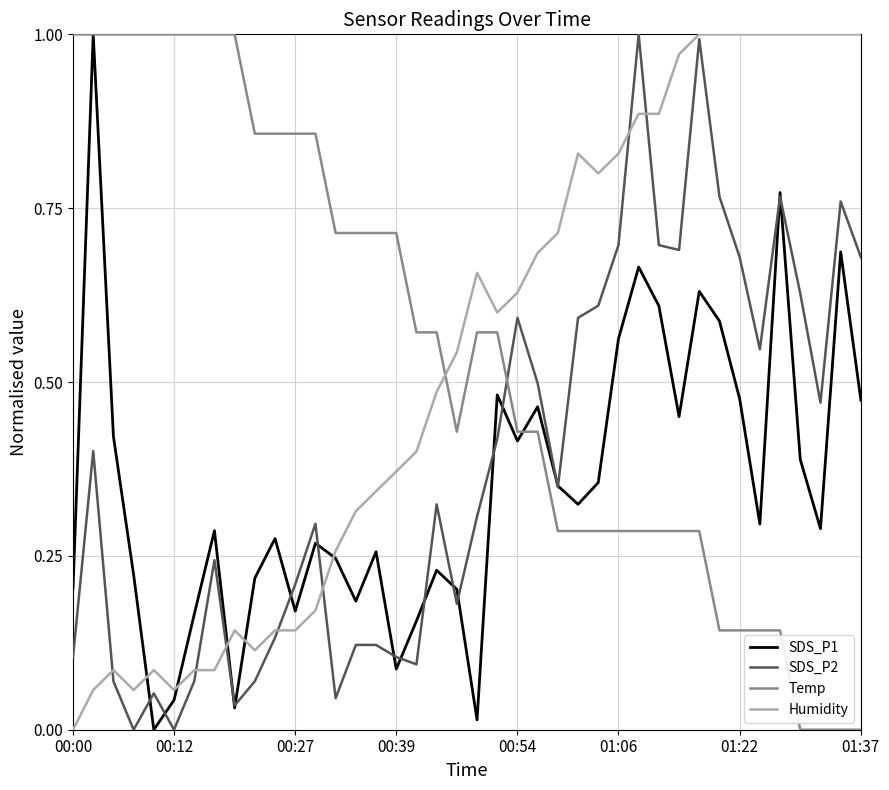

Which series ends up on top after the final intersection of SDS_P2 and Temp?

SDS_P2